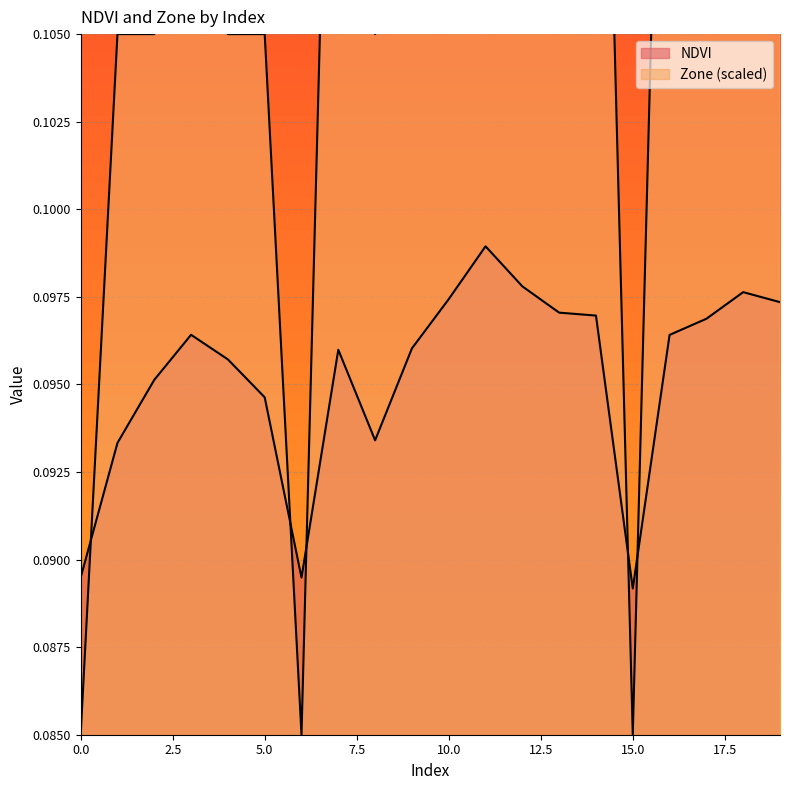

Which series has the widest spread of values?

Zone